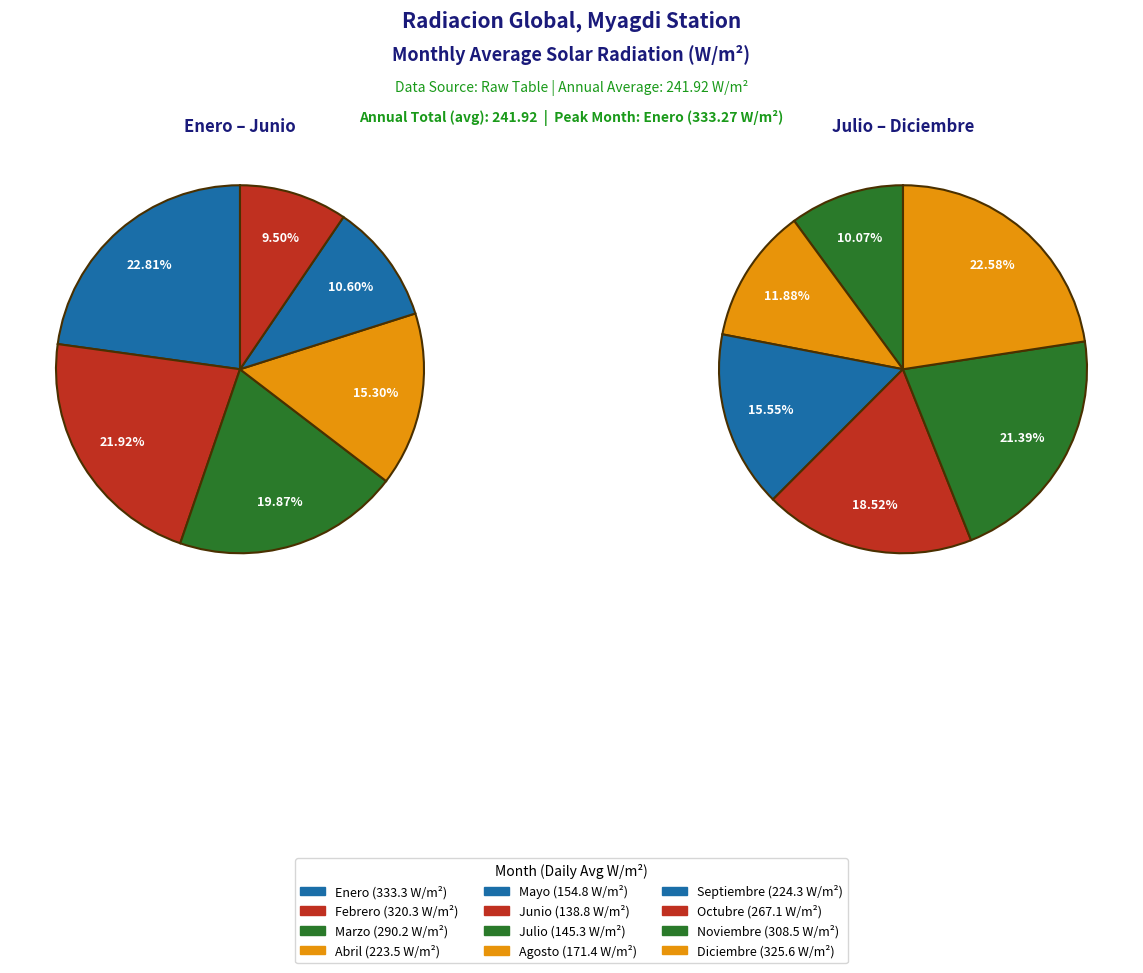

Rank the categories by value from highest to lowest.

Enero, Diciembre, Febrero, Noviembre, Marzo, Octubre, Septiembre, Abril, Agosto, Mayo, Julio, Junio